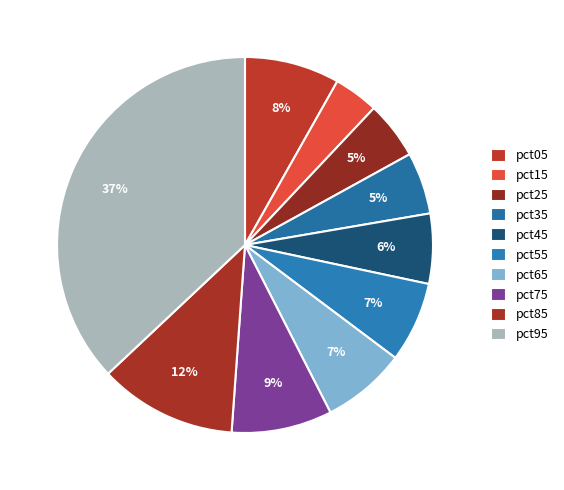

To the nearest percent, what portion does pct25 represent?

5%